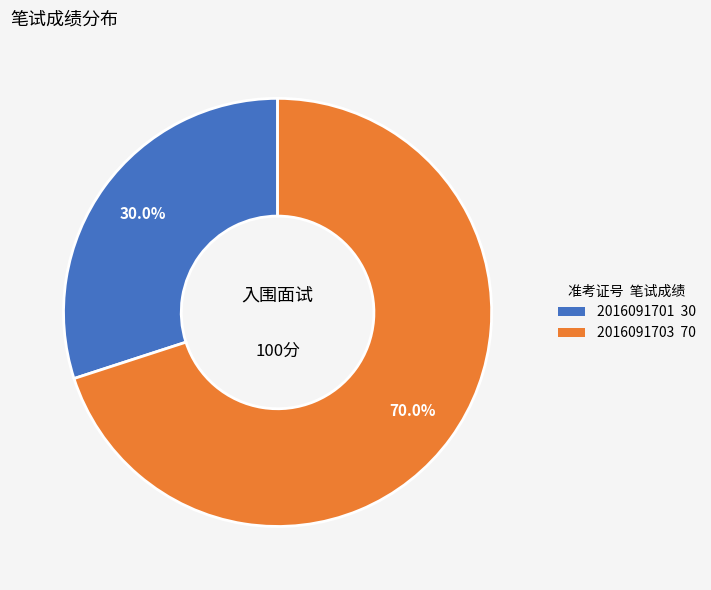

What is the ratio of the value at 2016091701 to the value at 2016091703?

0.4